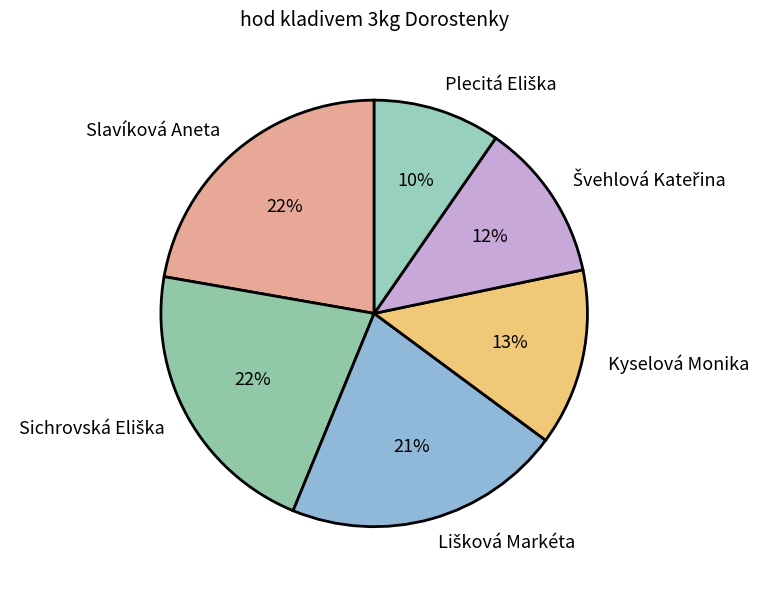

True or false: Kyselová Monika accounts for 25% of the total.

False